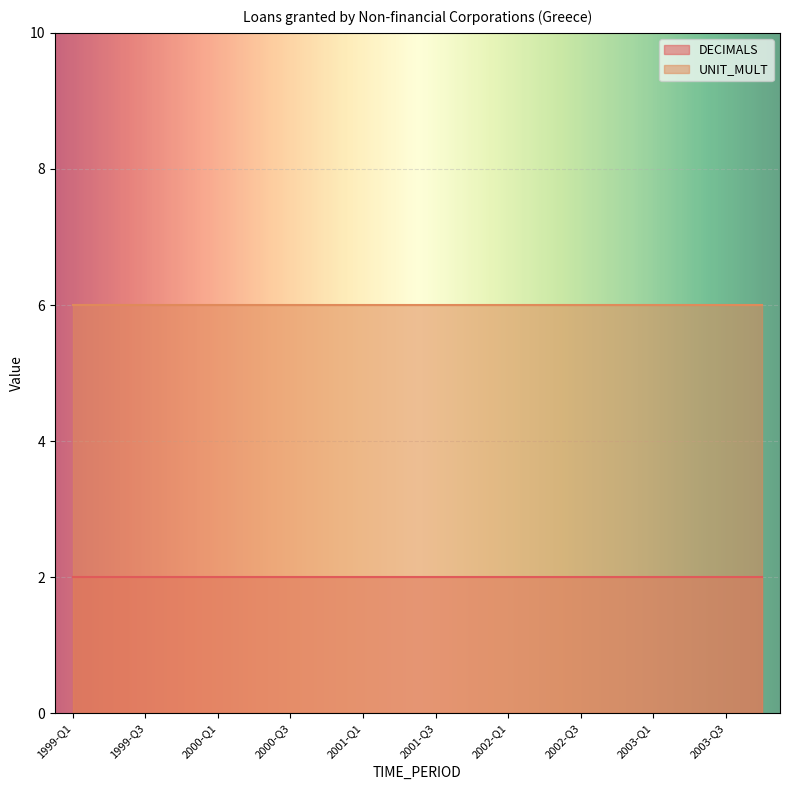

The value of UNIT_MULT at 2003-Q3 is 3. True or false?

False